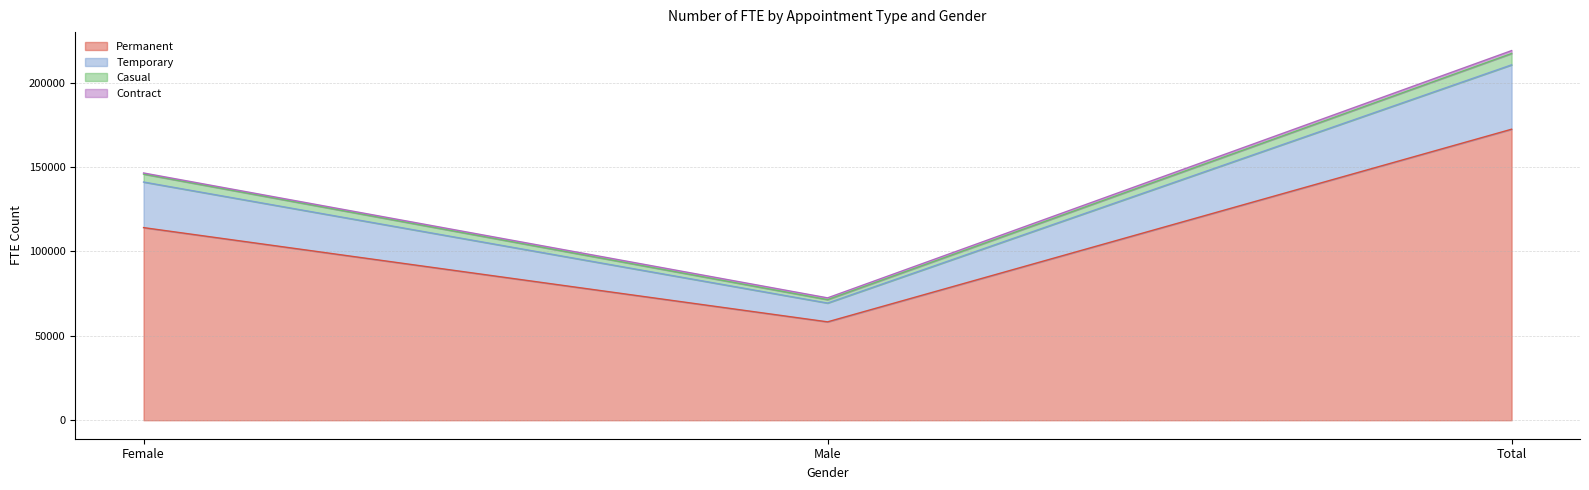

Does the chart display data point markers on the line(s)?

No